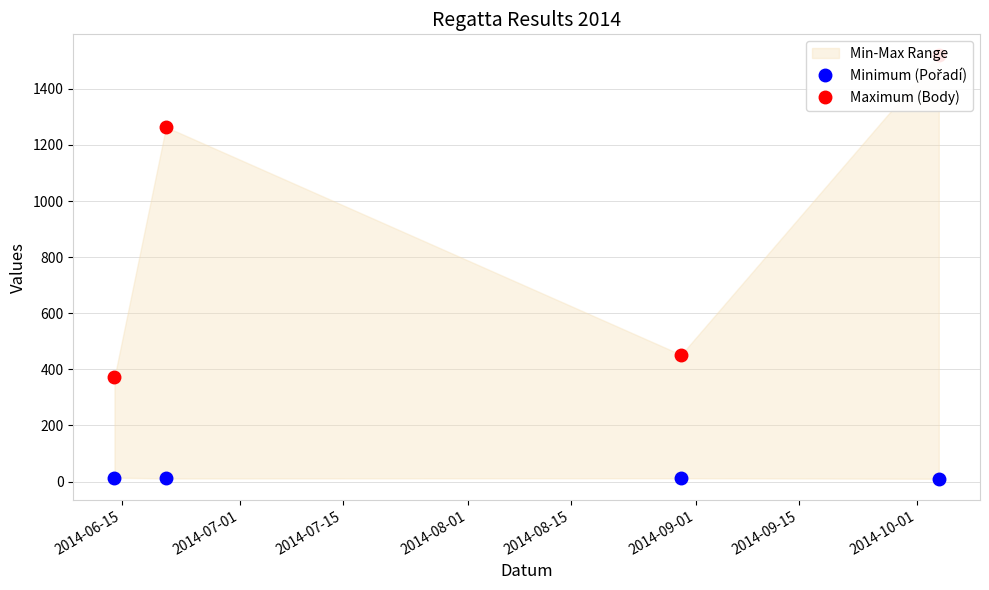

True or false: Minimum (Pořadí) and Maximum (Body) intersect in this chart.

False